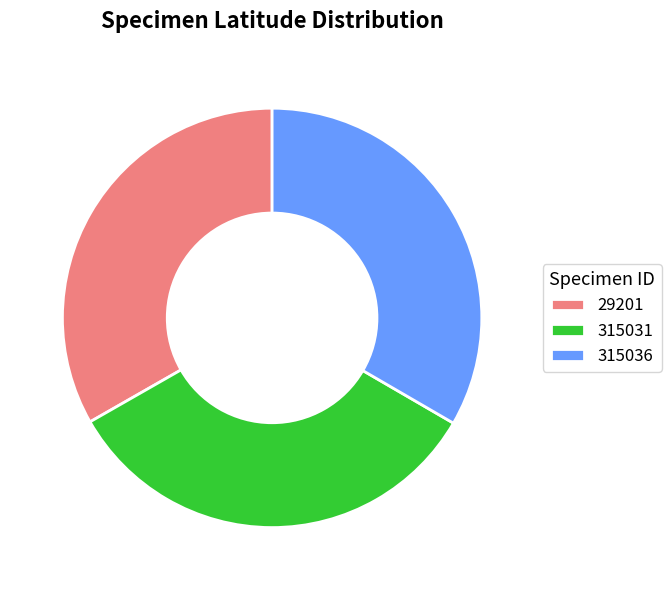

Approximately how many times larger is the value at 315036 compared to 29201?

1.0